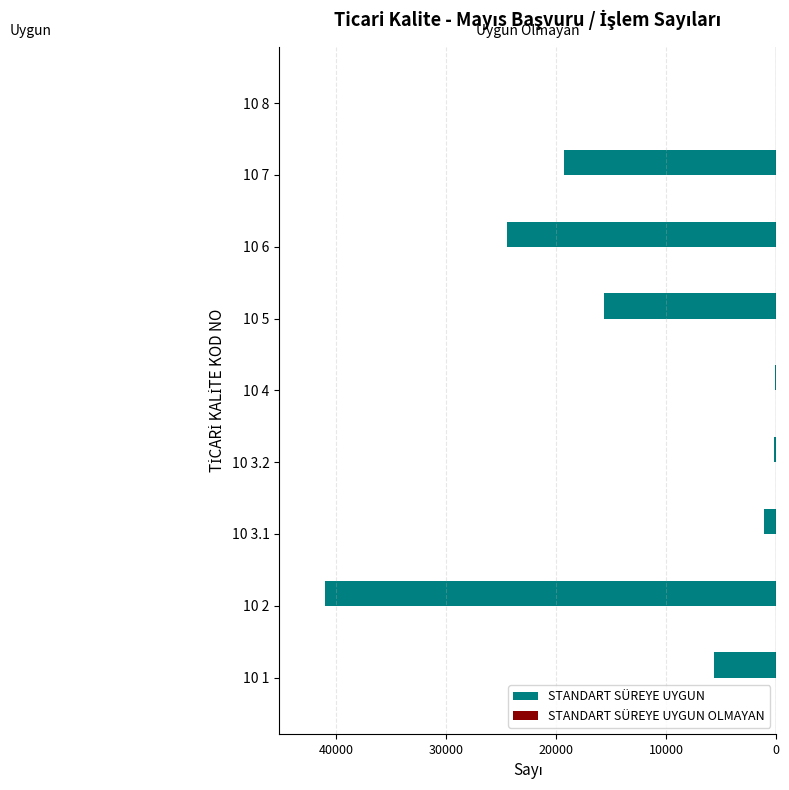

Count the number of categories in the chart.

9